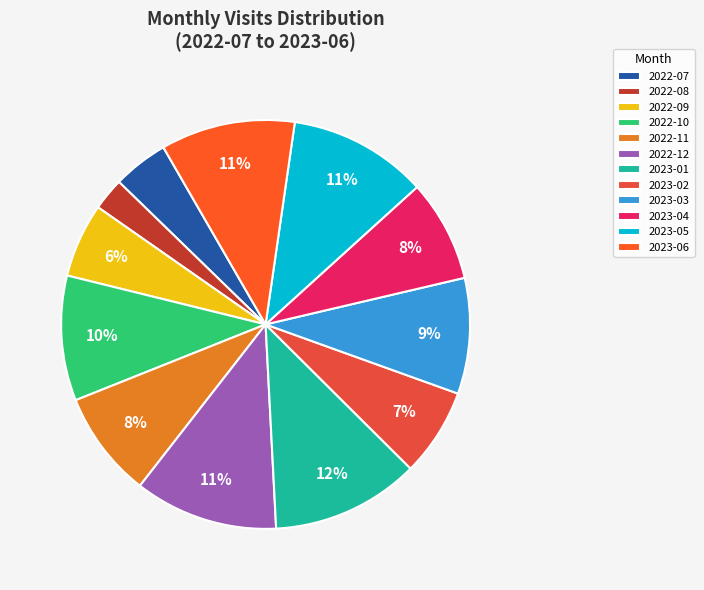

Count the number of slices in the pie.

12